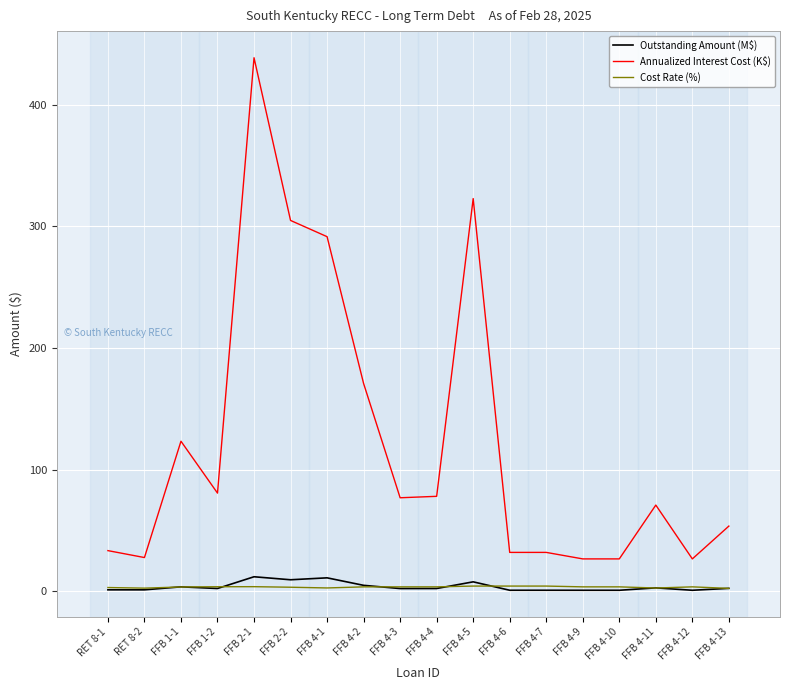

What is the total value across all series at FFB 4-12?

30.8